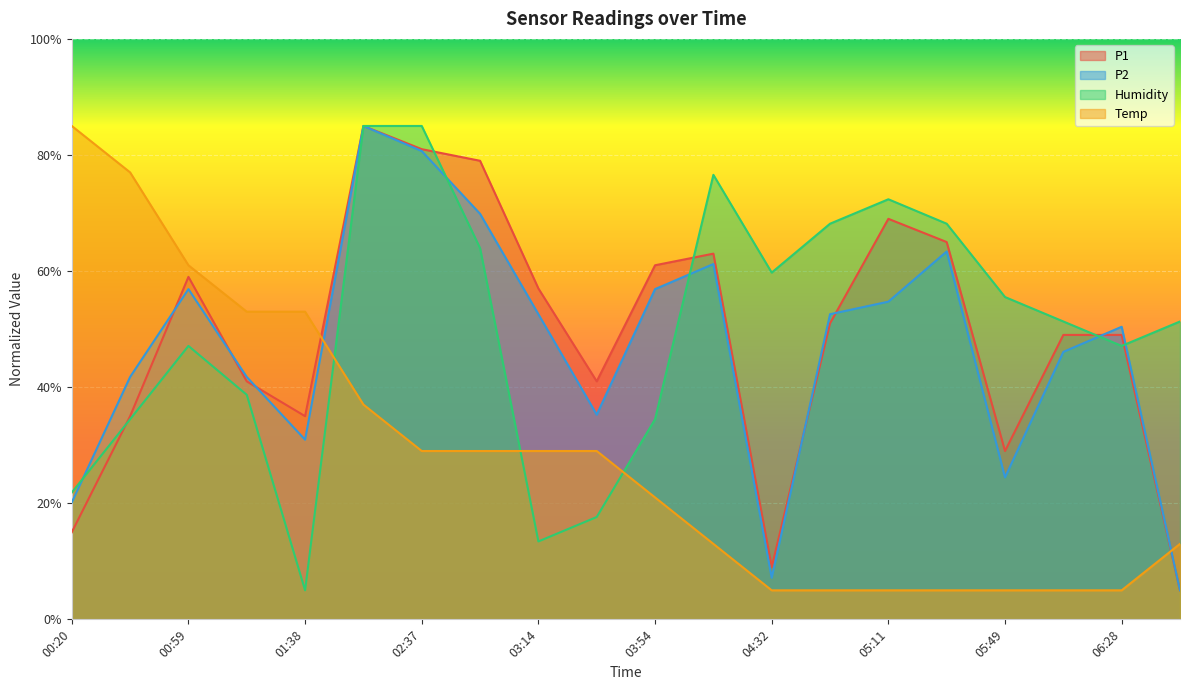

What is the average value of the P1 series?

48.9